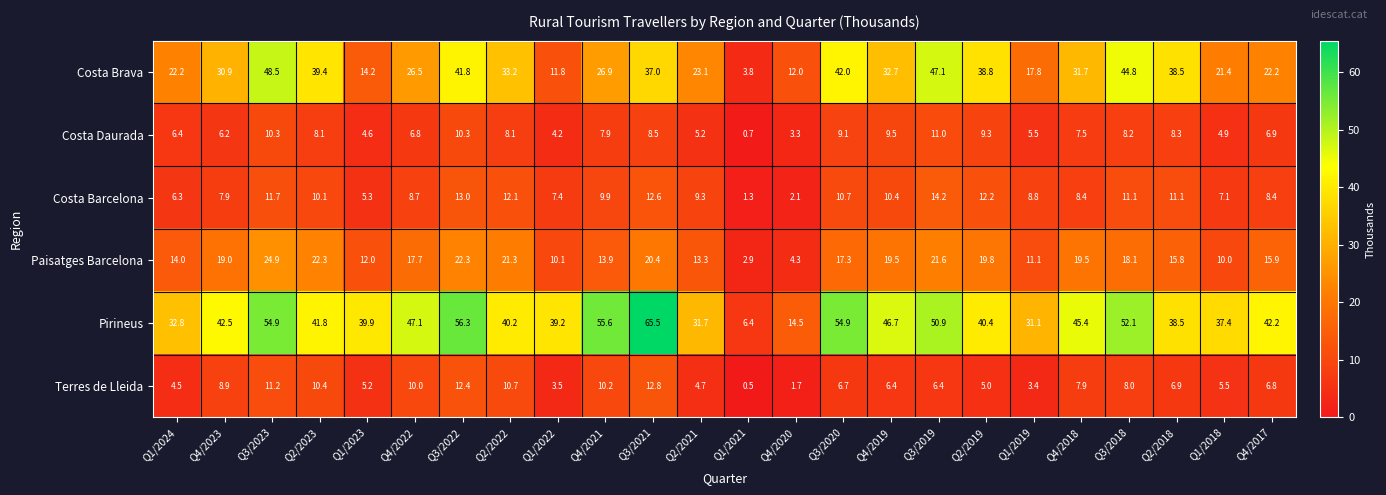

Which series has the largest total across all categories?

Pirineus